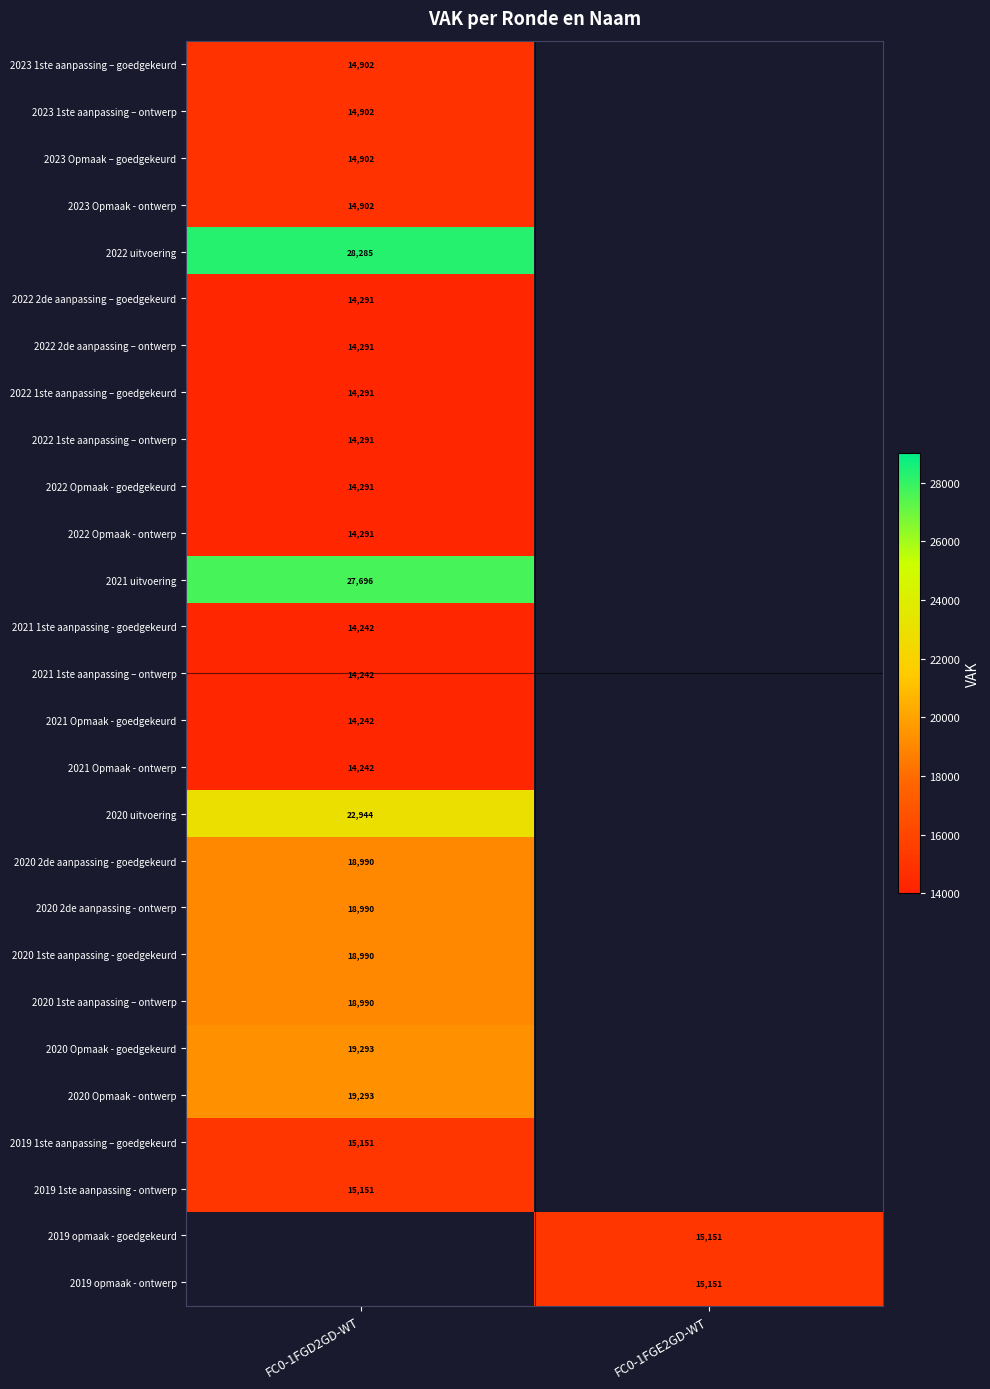

True or false: 2020 1ste aanpassing – ontwerp has a value of 4381.7 at FC0-1FGD2GD-WT.

False